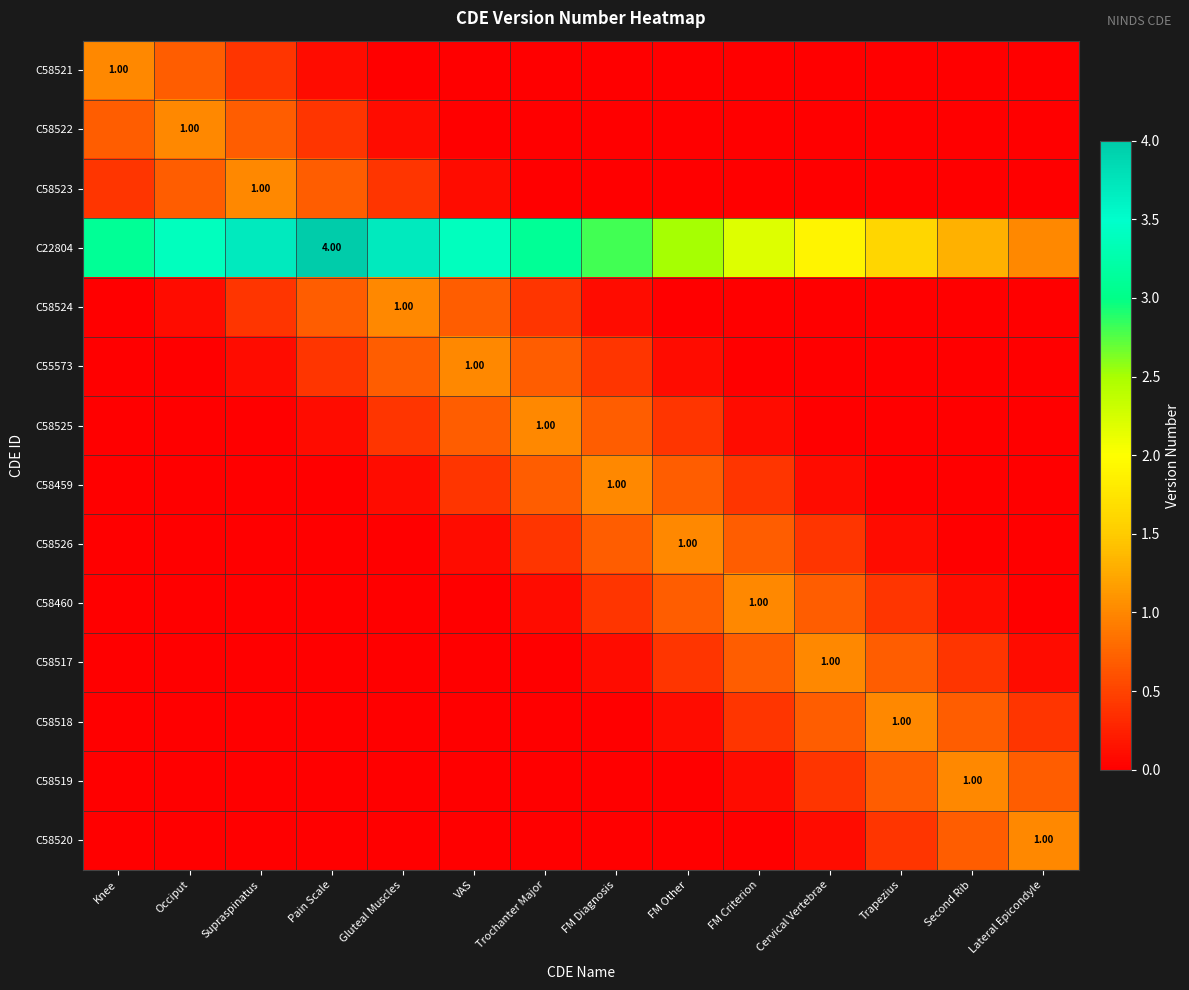

What is the total value across all series at Gluteal Muscles?

6.4